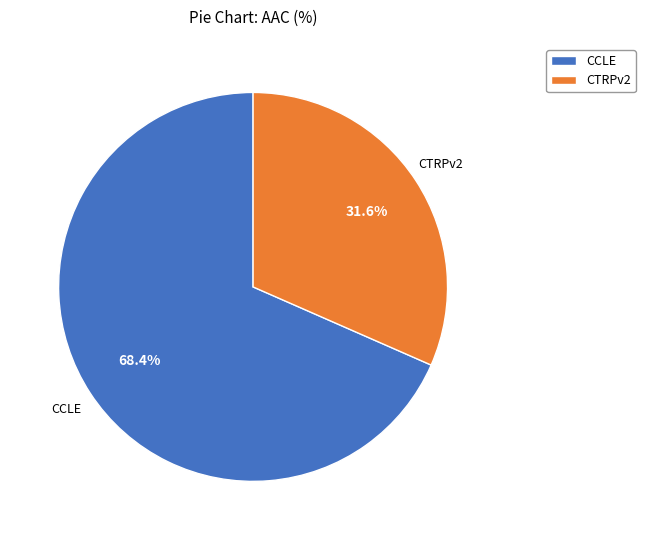

How many slices are in this pie chart?

2